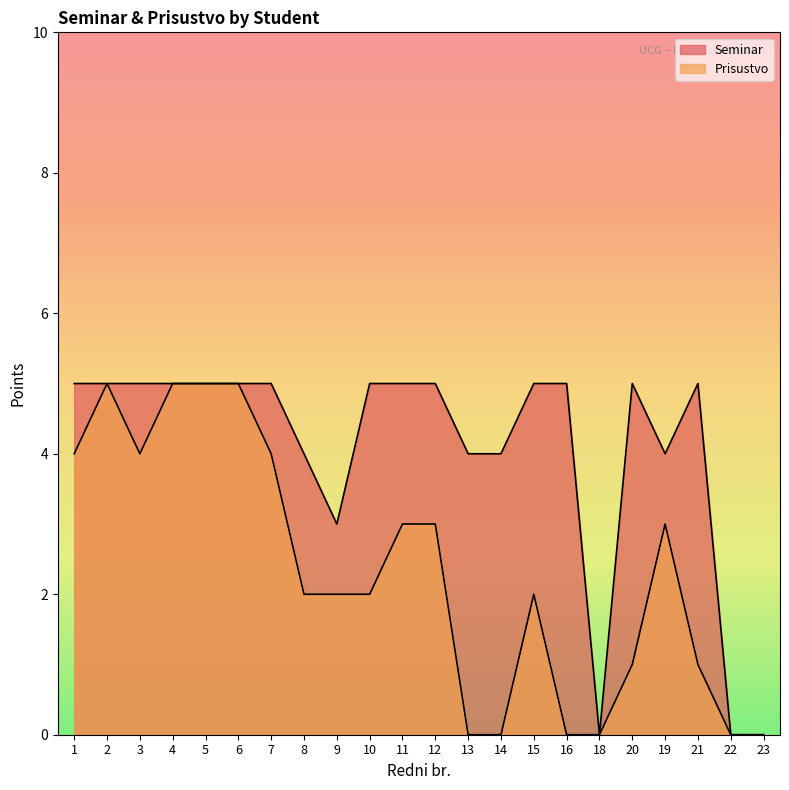

True or false: Seminar and Prisustvo cross at least once.

False